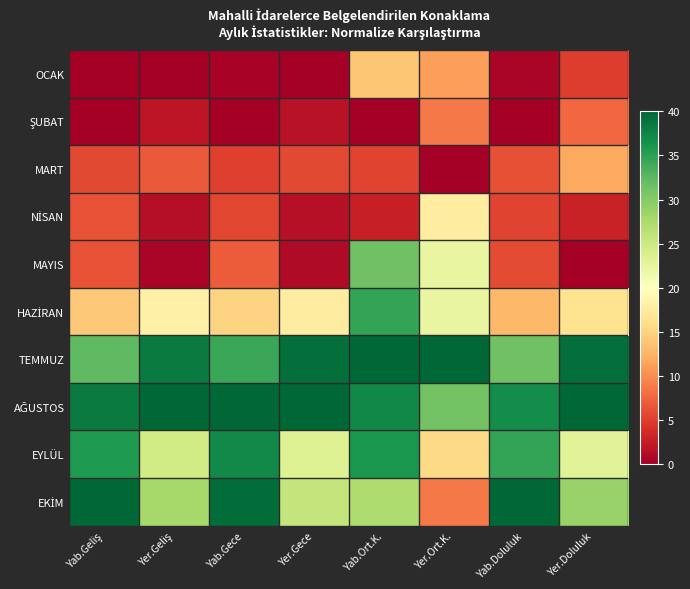

What is the difference between the highest and lowest values at Yer.Geliş?

40.0